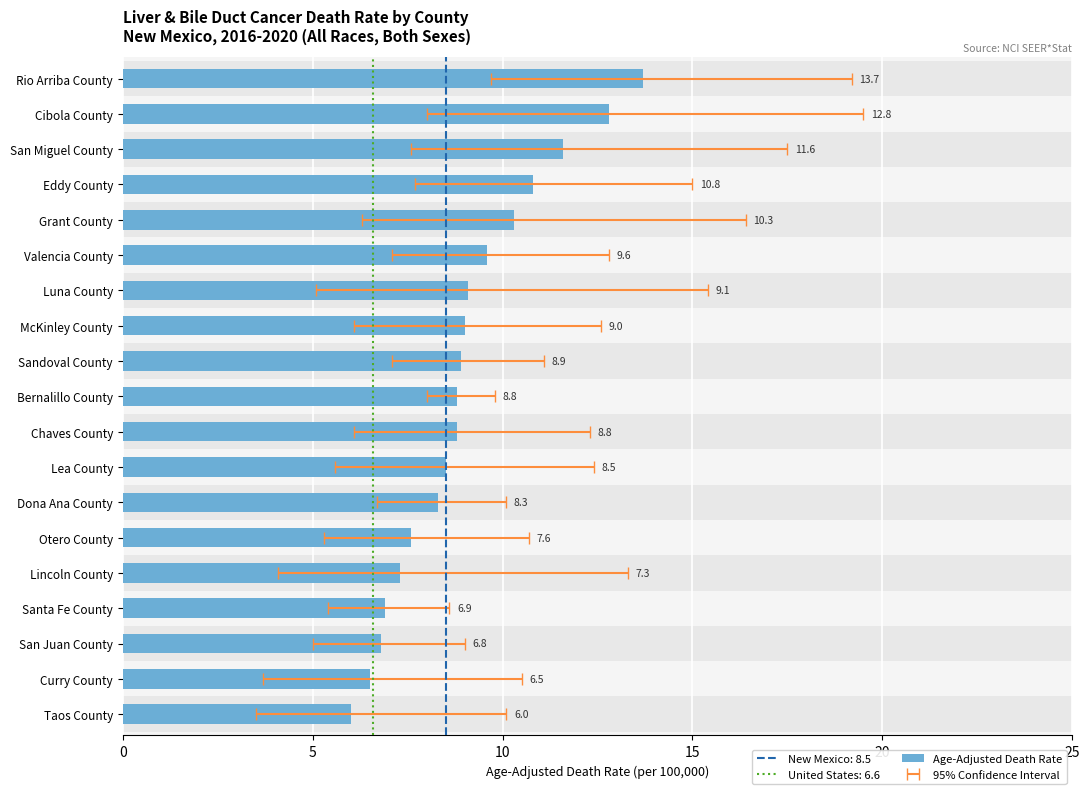

What is the smallest value displayed?

6.0